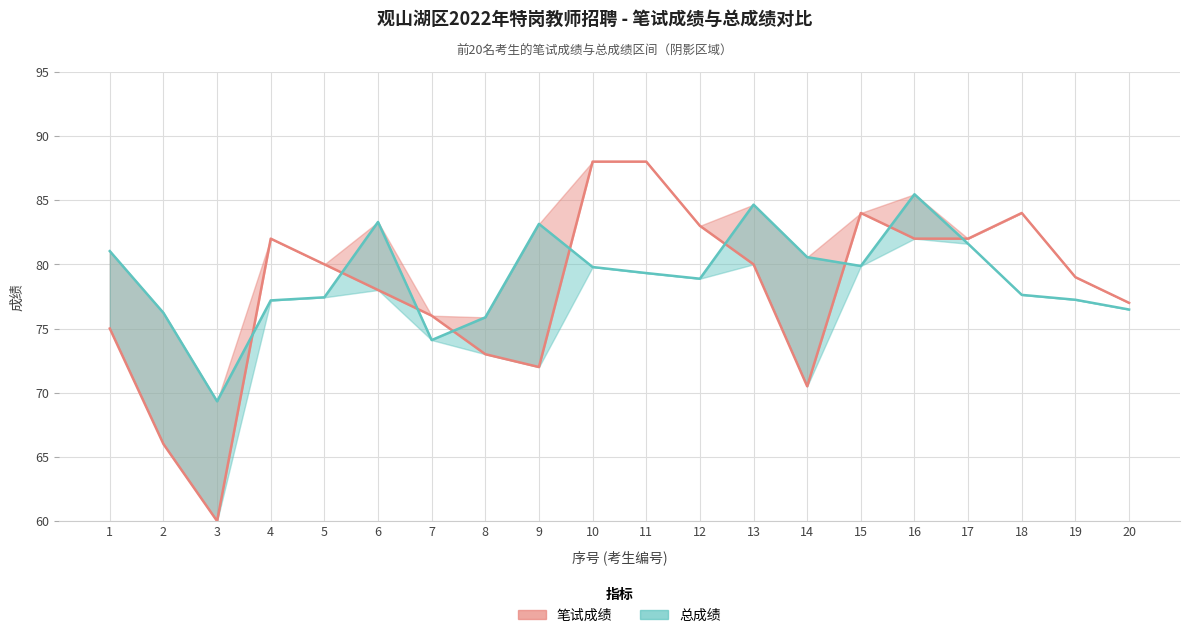

What is the sum of all 笔试成绩 values?

1559.5